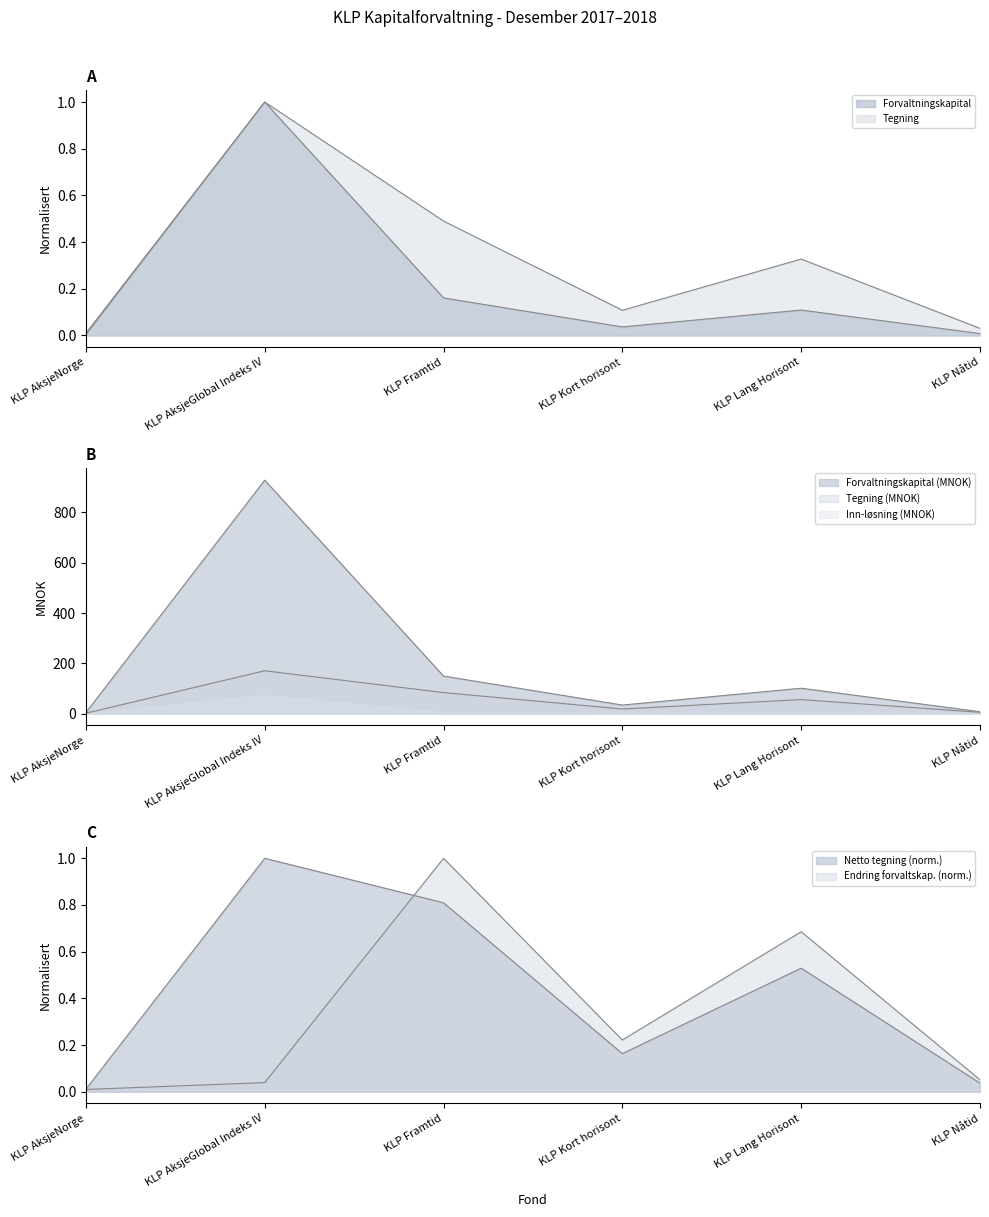

What is the label of the 6th point from the right?

KLP AksjeNorge